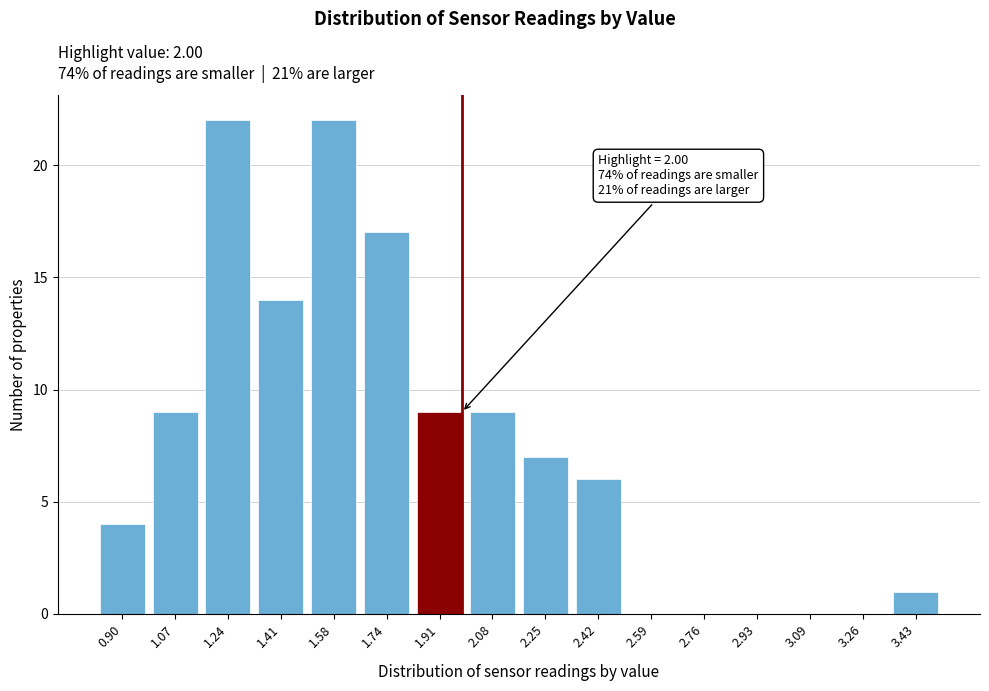

Reading right to left, what are all the values shown in this chart?

3.43=1	3.26=0	3.09=0	2.93=0	2.76=0	2.59=0	2.42=6	2.25=7	2.08=9	1.91=9	1.74=17	1.58=22	1.41=14	1.24=22	1.07=9	0.90=4